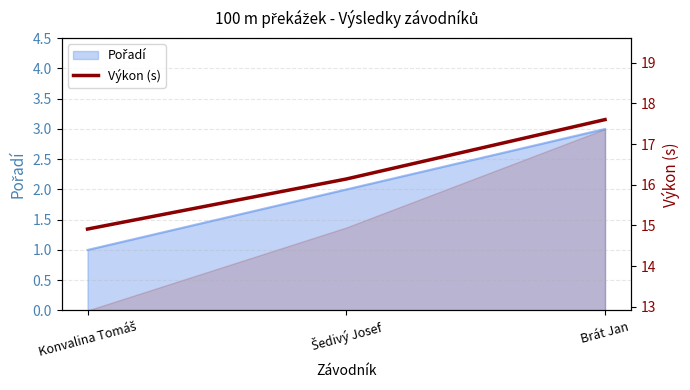

What is the difference between the maximum and minimum values?

2.7